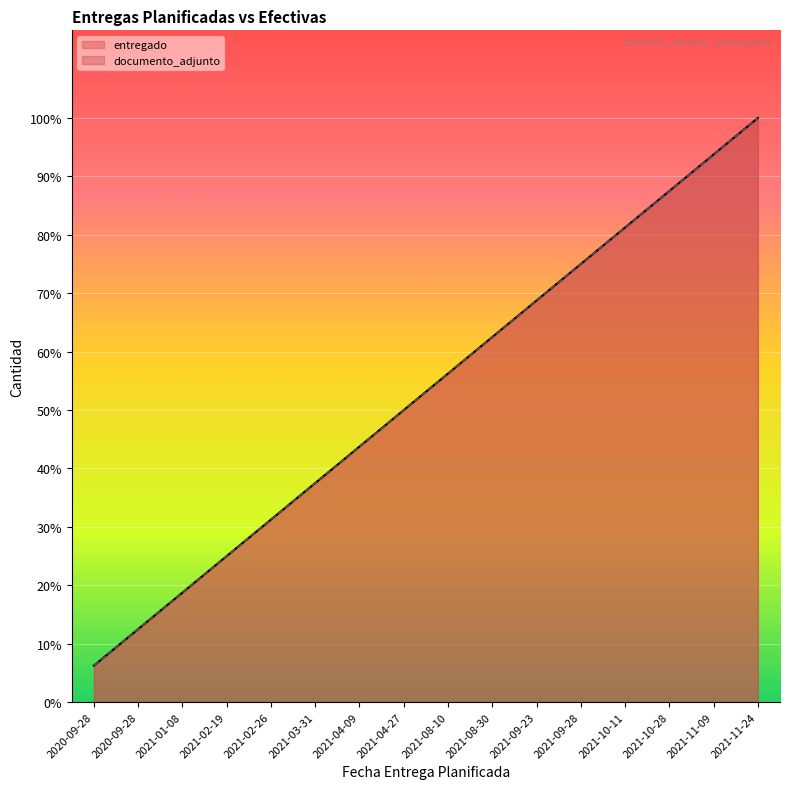

Count the number of data series in this chart.

2